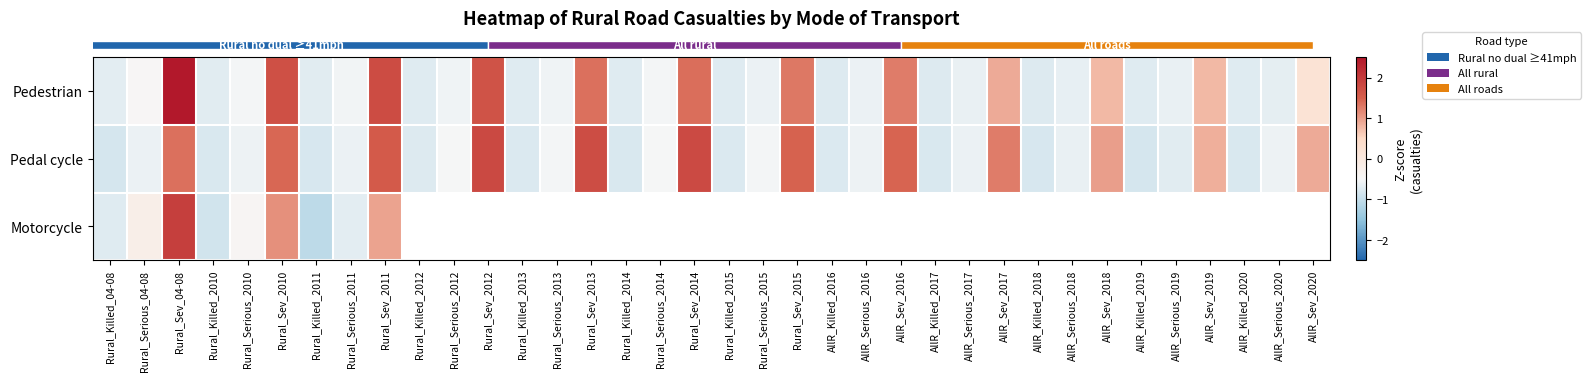

Between Rural_Killed_2014 and Rural_Sev_2012, which is larger?

Rural_Sev_2012